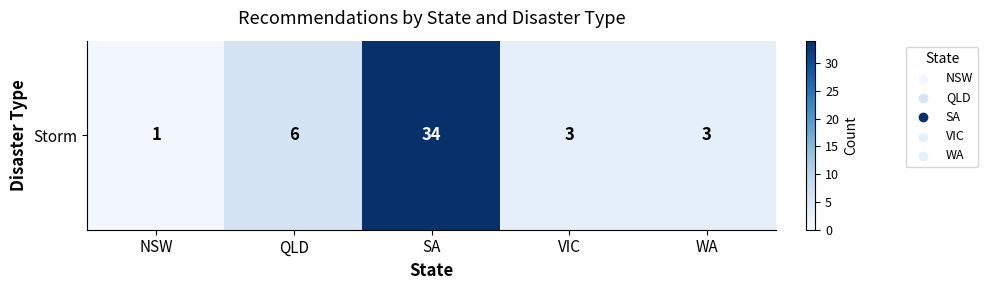

List the labels in order of value, smallest first.

NSW, VIC, WA, QLD, SA